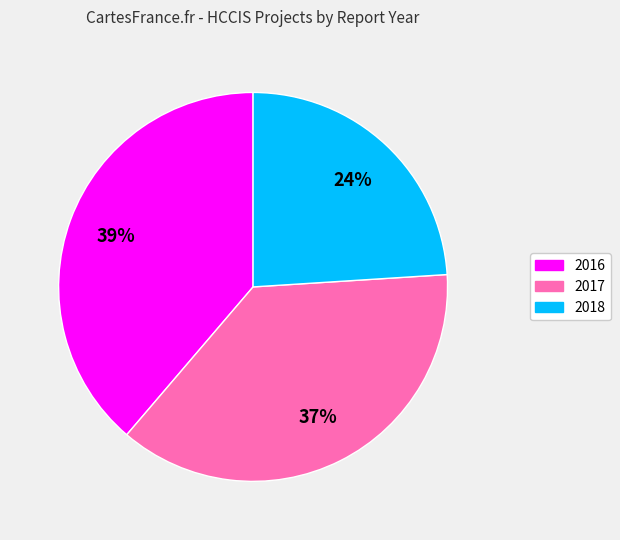

Do 2017 and 2018 together represent more than half of the pie?

Yes